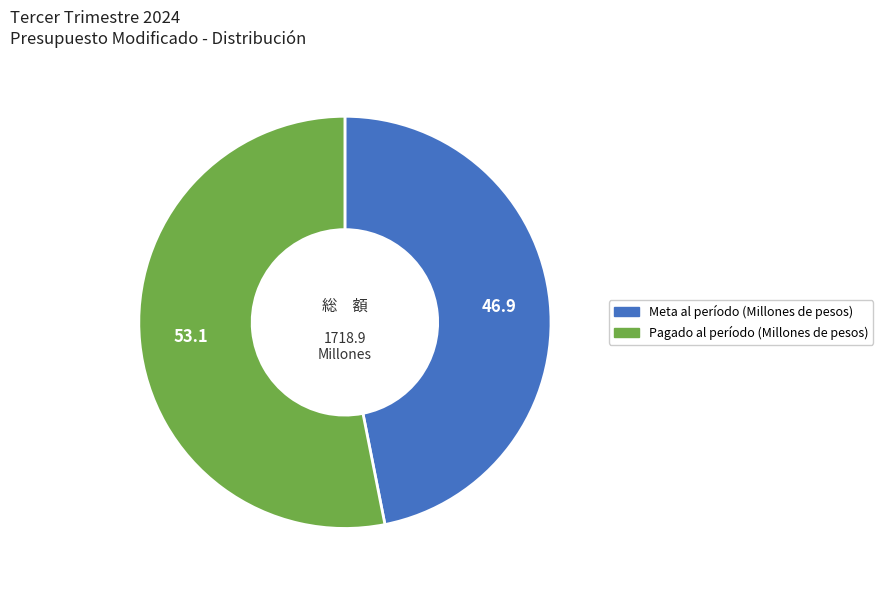

Is it true that Meta al período (Millones de pesos) is 54% of the pie?

False